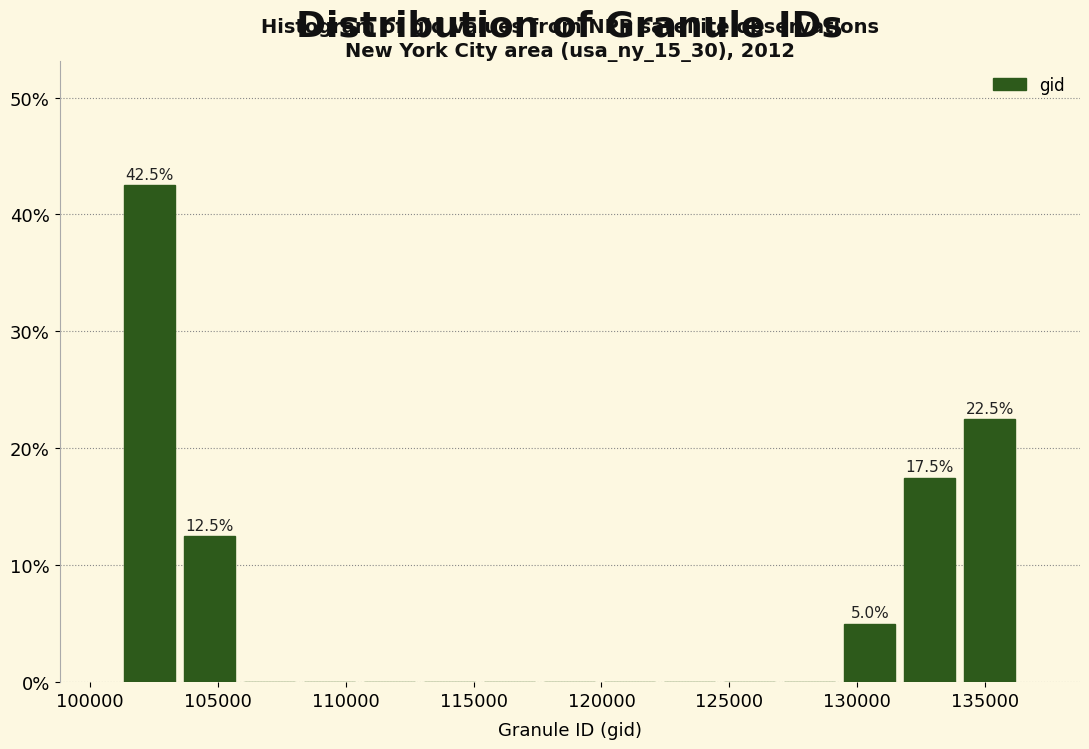

Which range on the x-axis has the tallest bar?

101000 to 103500